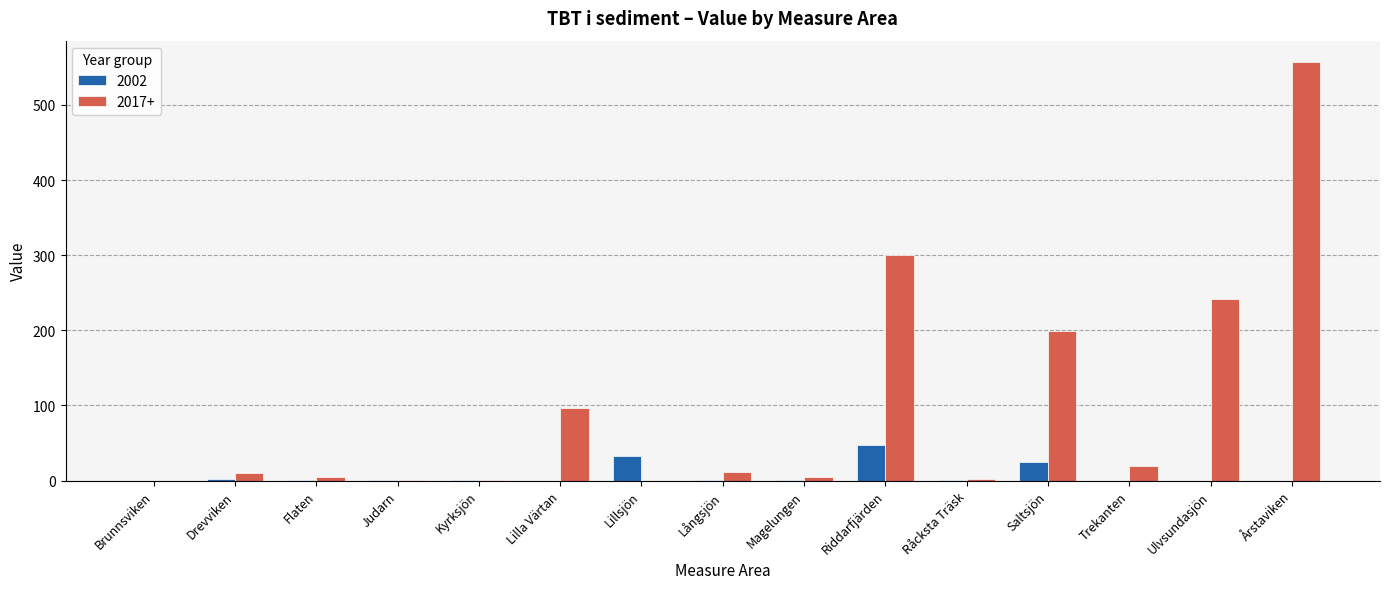

Which series has the widest spread of values?

2017+